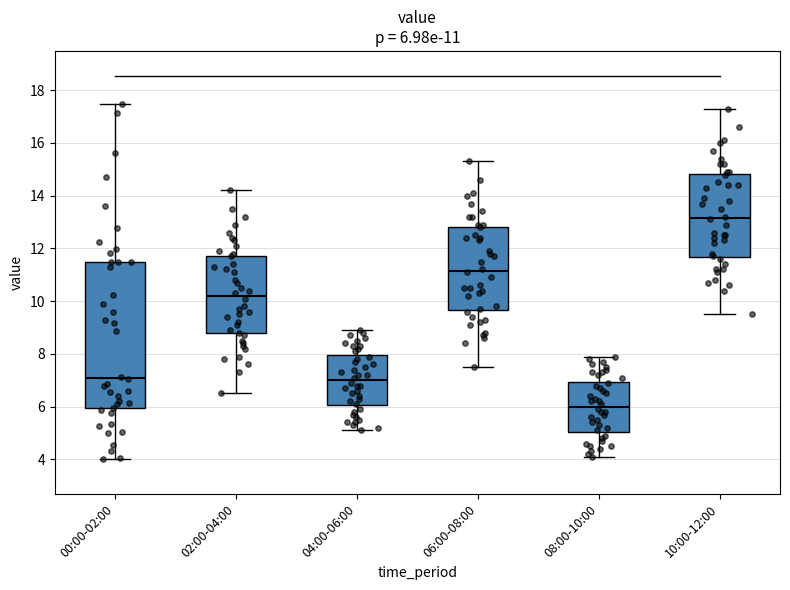

Which box is the tallest, from its lower edge to its upper edge?

00:00-02:00